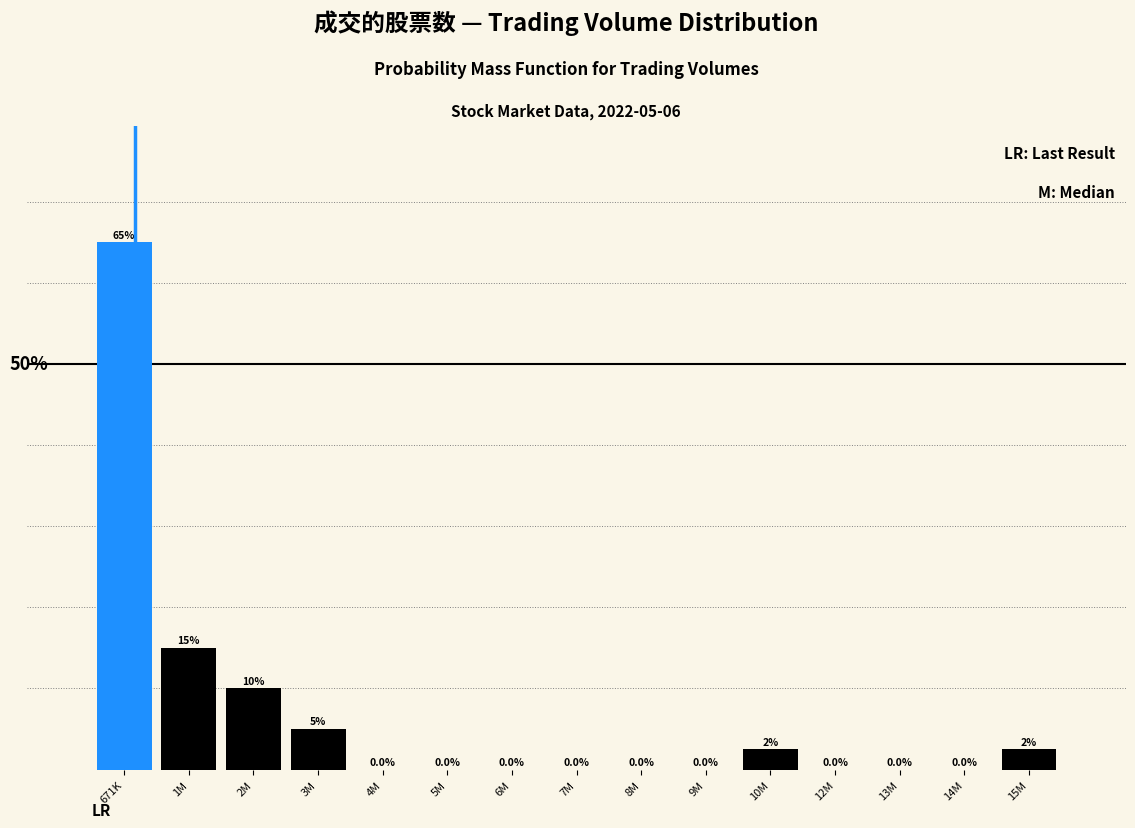

At which label is the value closest to 32?

1M